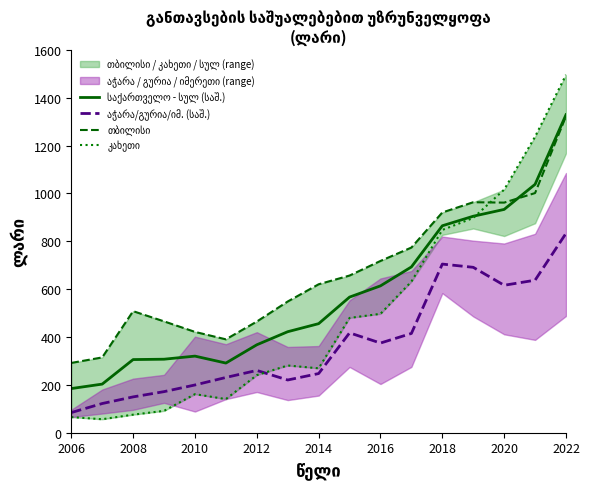

Reading left to right, list all the values displayed in this chart.

საქართველო - სულ (საშ.): 184.6	203.2	305.7	307.2	320.2	291.1	367.5	422.2	455.8	566.9	613.8	692.9	865.0	904.8	933.3	1038.1	1329.0
აჭარა/გურია/იმ. (საშ.): 84.3	122.0	149.8	171.7	199.6	230.9	260.3	220.4	247.3	417.4	374.8	414.9	704.8	691.3	616.2	637.5	833.3
თბილისი: 291.7	314.7	508.0	465.4	421.4	390.3	464.6	548.4	620.4	656.9	717.9	773.9	920.5	963.3	961.7	1001.6	1323.1
კახეთი: 65.3	56.4	75.5	91.4	161.2	140.6	240.6	281.0	269.2	479.8	496.9	631.6	847.5	897.5	1016.0	1237.2	1495.6